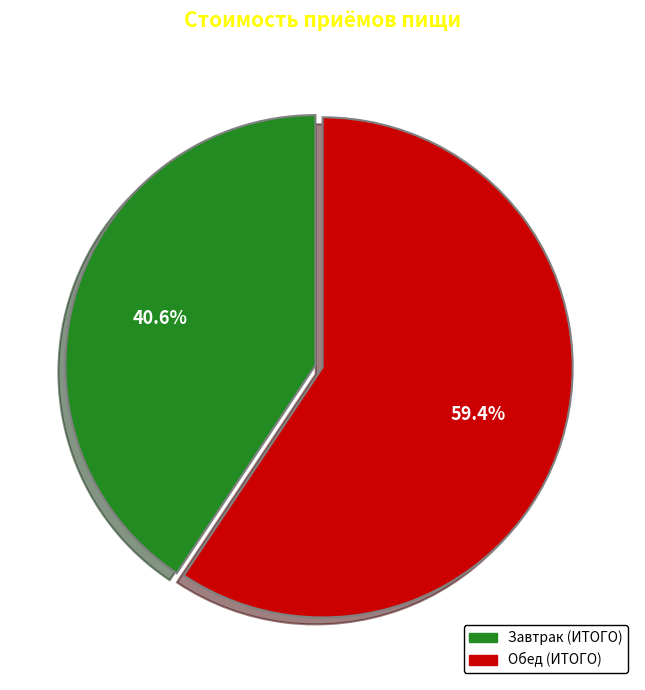

Which has a higher value, Обед (ИТОГО) or Завтрак (ИТОГО)?

Обед (ИТОГО)